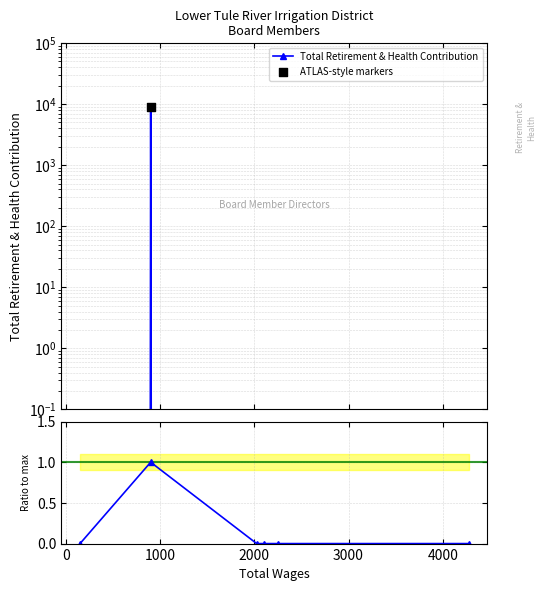

Is the value of ATLAS-style markers at −1000 greater than the value of Ratio to max at 1000?

No